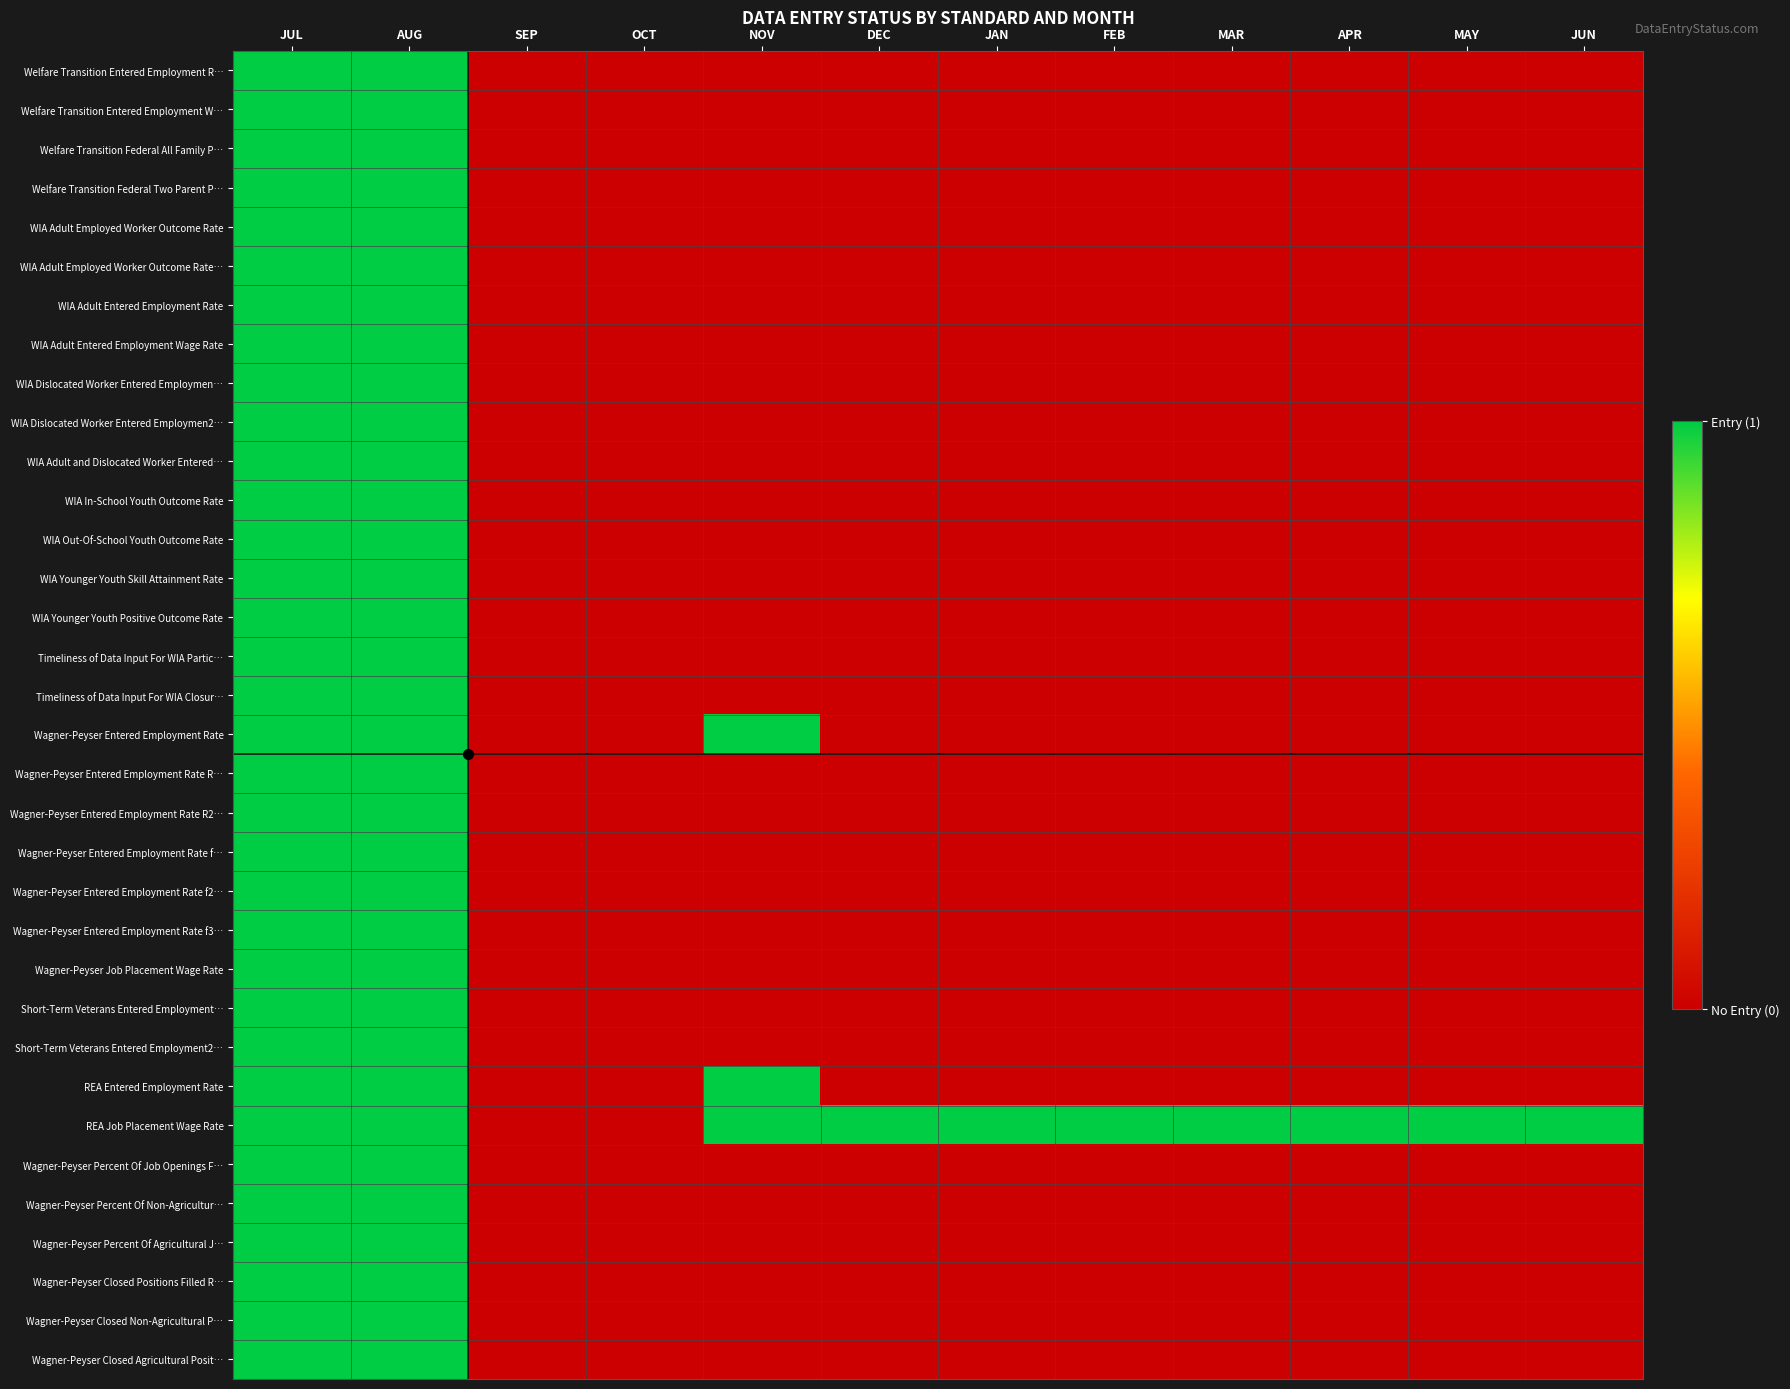

Rank the series at SEP from lowest to highest value.

Welfare Transition Entered Employment R…, Welfare Transition Entered Employment W…, Welfare Transition Federal All Family P…, Welfare Transition Federal Two Parent P…, WIA Adult Employed Worker Outcome Rate, WIA Adult Employed Worker Outcome Rate…, WIA Adult Entered Employment Rate, WIA Adult Entered Employment Wage Rate, WIA Dislocated Worker Entered Employmen…, WIA Dislocated Worker Entered Employmen2…, WIA Adult and Dislocated Worker Entered…, WIA In-School Youth Outcome Rate, WIA Out-Of-School Youth Outcome Rate, WIA Younger Youth Skill Attainment Rate, WIA Younger Youth Positive Outcome Rate, Timeliness of Data Input For WIA Partic…, Timeliness of Data Input For WIA Closur…, Wagner-Peyser Entered Employment Rate, Wagner-Peyser Entered Employment Rate R…, Wagner-Peyser Entered Employment Rate R2…, Wagner-Peyser Entered Employment Rate f…, Wagner-Peyser Entered Employment Rate f2…, Wagner-Peyser Entered Employment Rate f3…, Wagner-Peyser Job Placement Wage Rate, Short-Term Veterans Entered Employment…, Short-Term Veterans Entered Employment2…, REA Entered Employment Rate, REA Job Placement Wage Rate, Wagner-Peyser Percent Of Job Openings F…, Wagner-Peyser Percent Of Non-Agricultur…, Wagner-Peyser Percent Of Agricultural J…, Wagner-Peyser Closed Positions Filled R…, Wagner-Peyser Closed Non-Agricultural P…, Wagner-Peyser Closed Agricultural Posit…